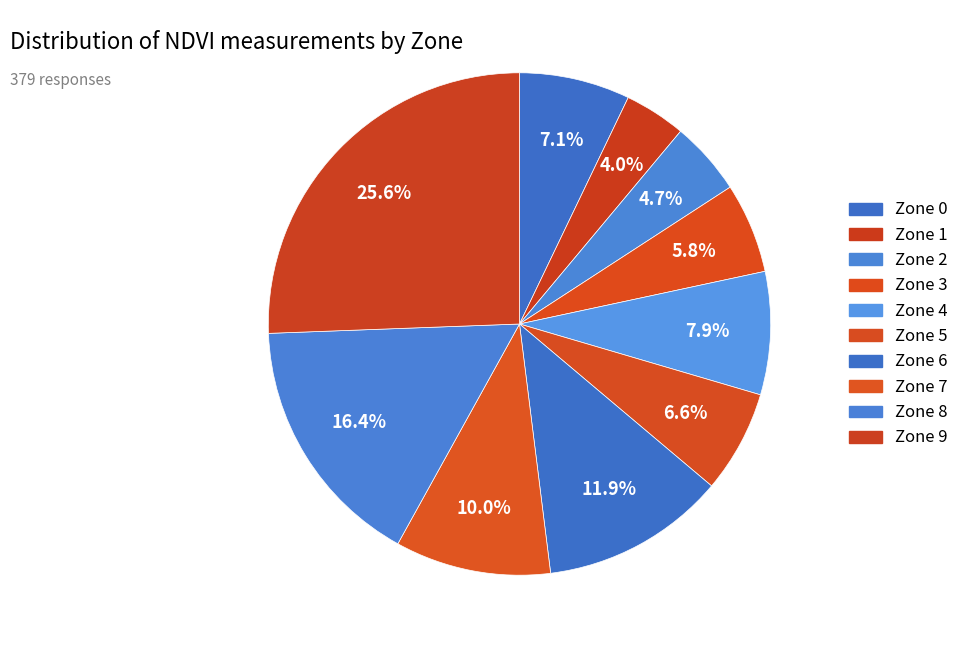

Is it true that Zone 3 is 1% of the pie?

False